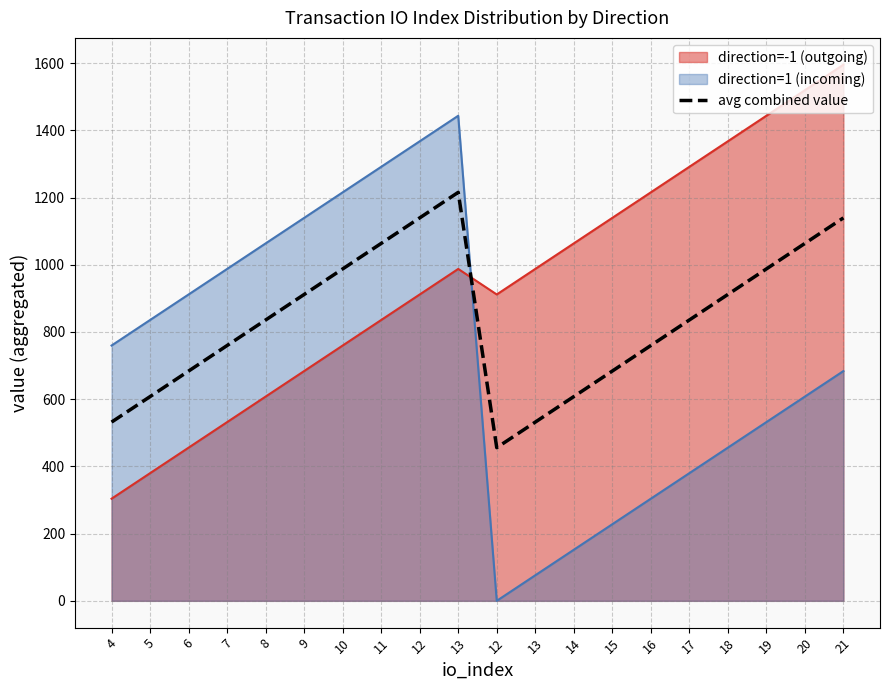

What is the difference between the second highest and second lowest values?

607.7